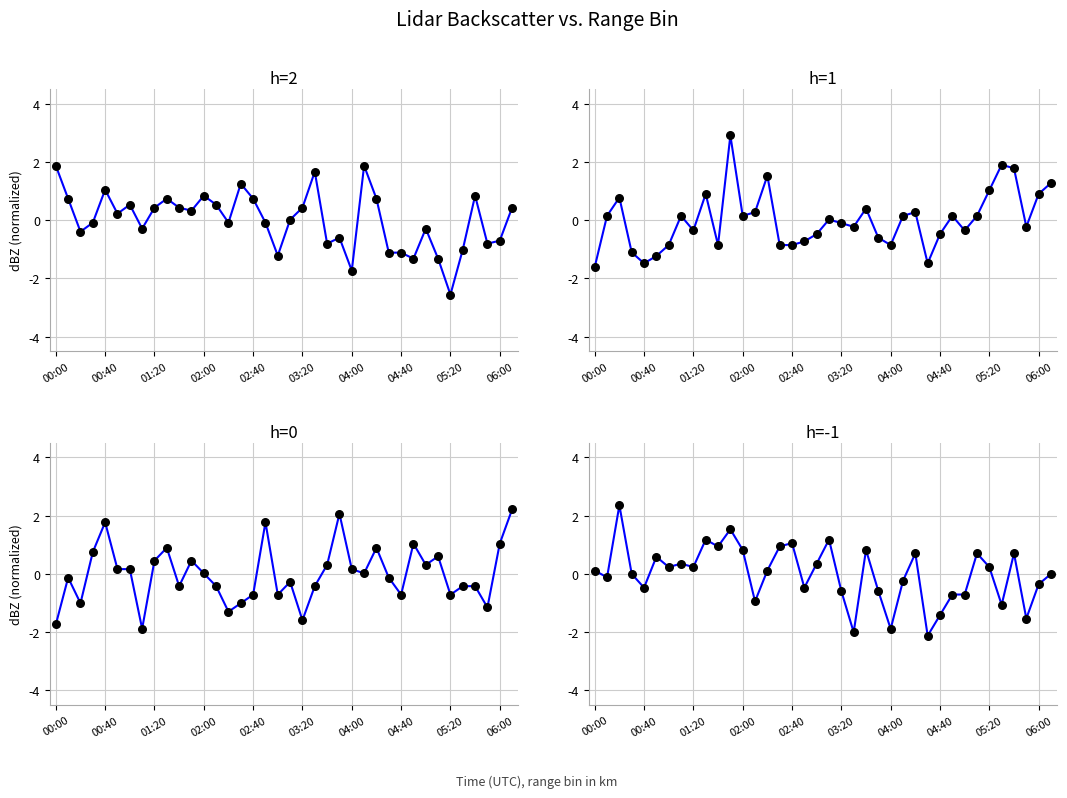

At which category is the sum across all series the highest?

2000/10/13 01:50